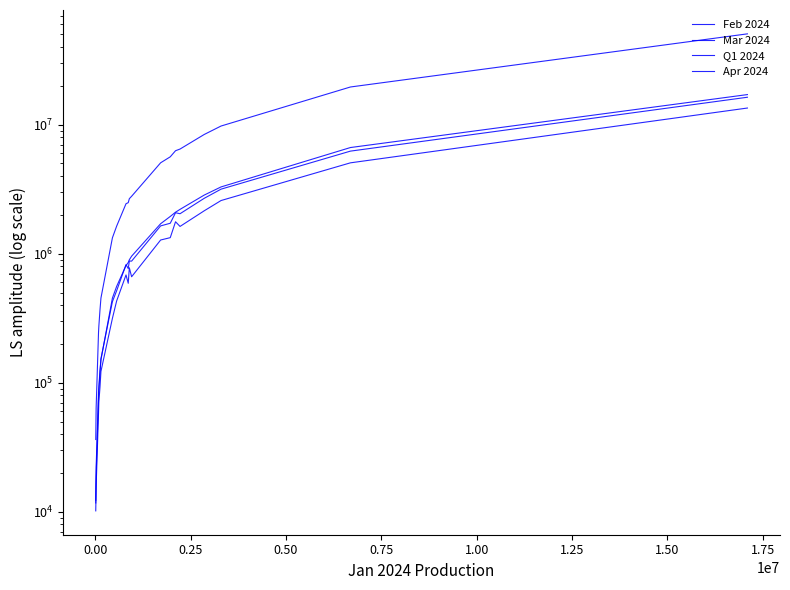

Count the number of categories in the chart.

20